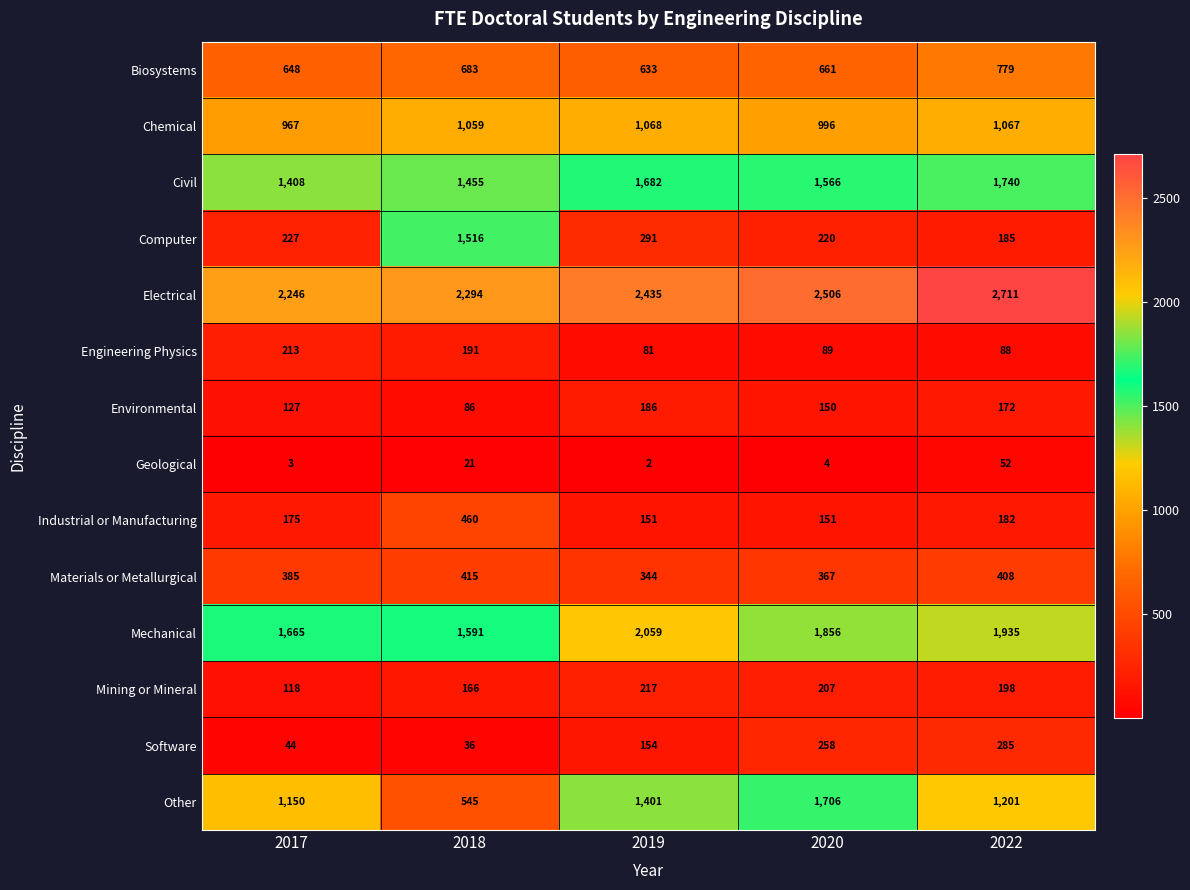

At how many categories does at least one series exceed 913?

5